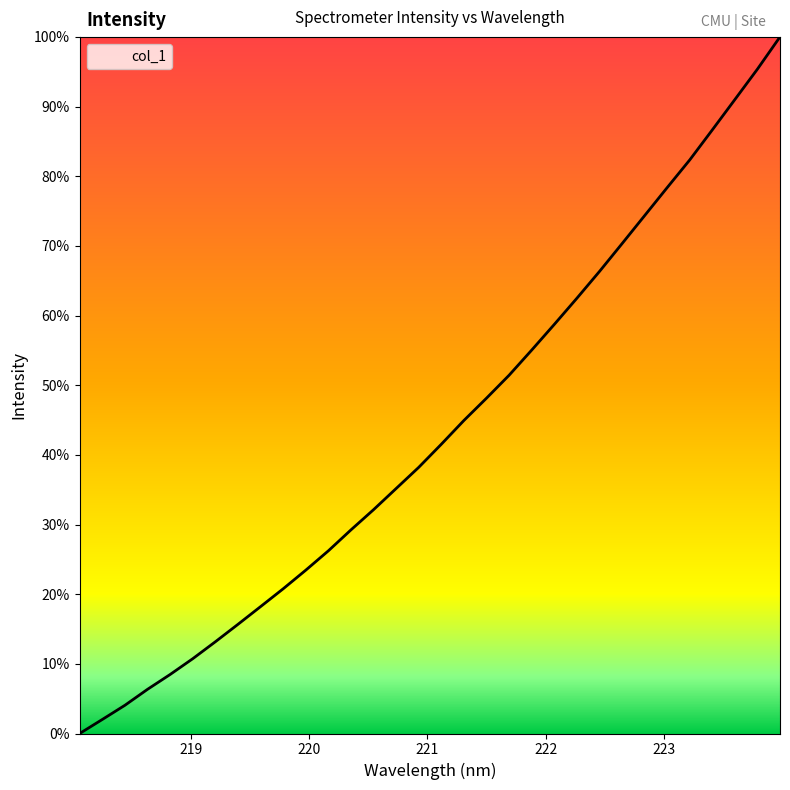

Does the chart display data point markers on the line(s)?

No